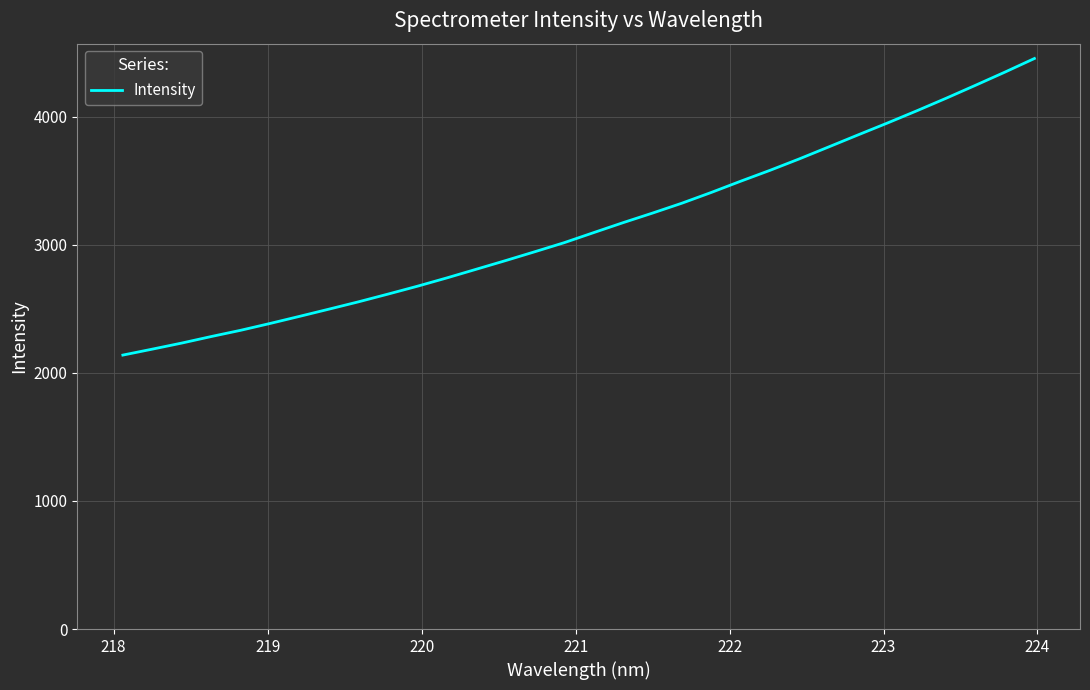

What is the minimum value shown in the chart?

2139.6